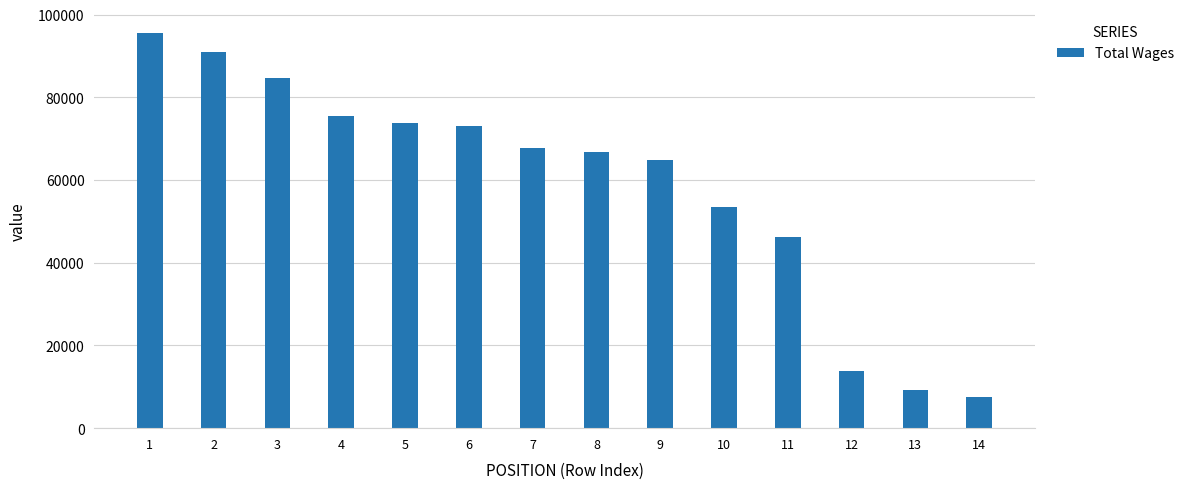

What is the maximum value shown in the chart?

95640